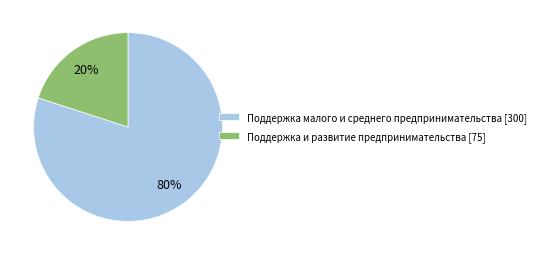

Which category has the smallest portion of the pie?

Поддержка и развитие предпринимательства